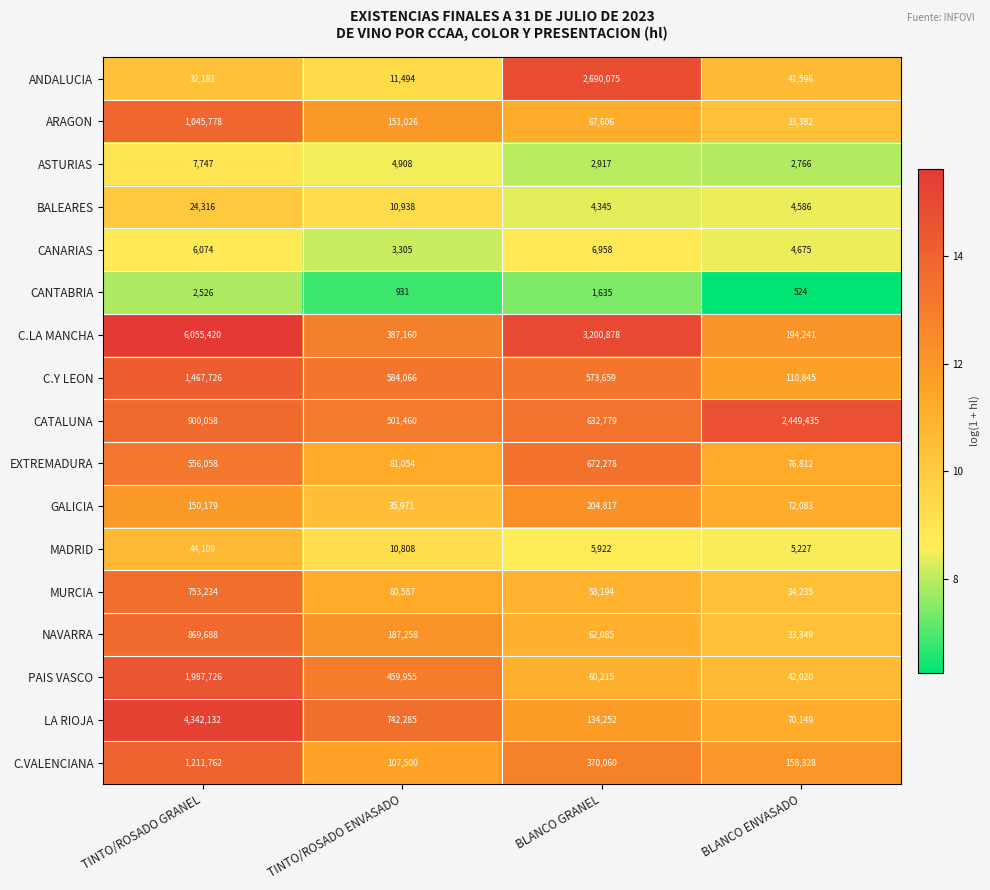

List the series in order of their peak value, lowest first.

CANTABRIA, CANARIAS, ASTURIAS, BALEARES, MADRID, GALICIA, EXTREMADURA, MURCIA, NAVARRA, ARAGON, C.VALENCIANA, C.Y LEON, PAIS VASCO, CATALUNA, ANDALUCIA, LA RIOJA, C.LA MANCHA